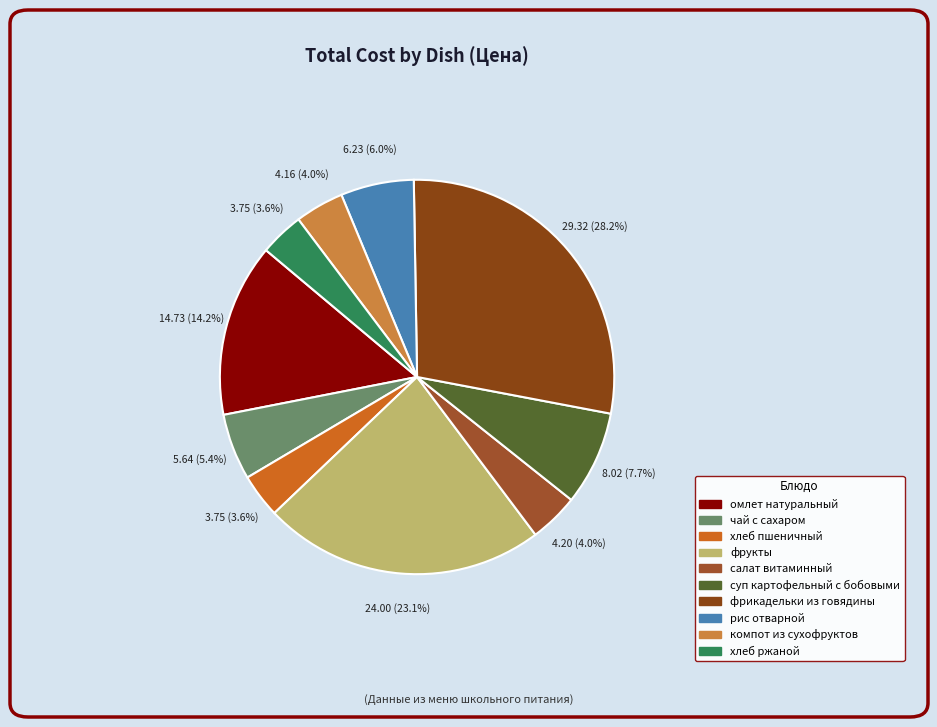

How many slices are in this pie chart?

10